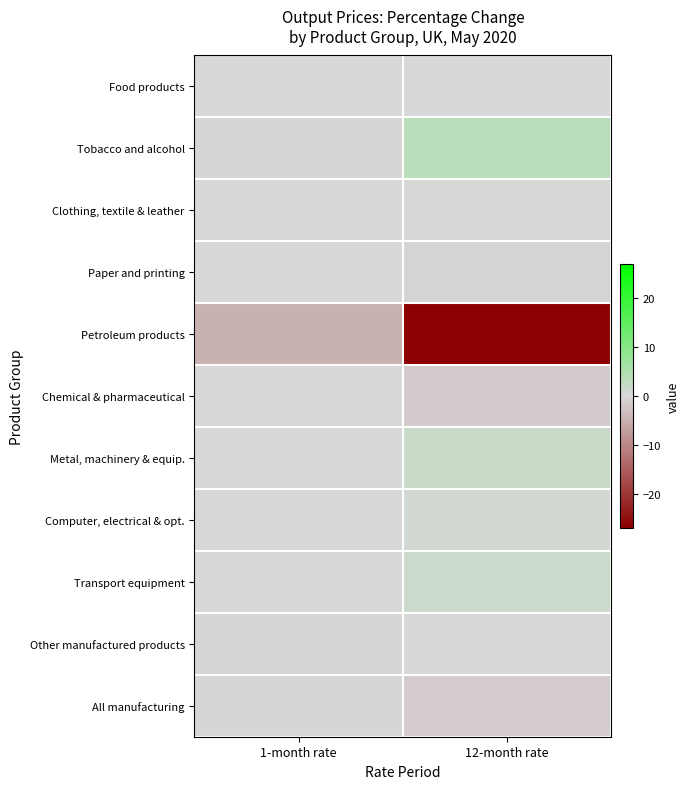

How many data points does each series have?

2